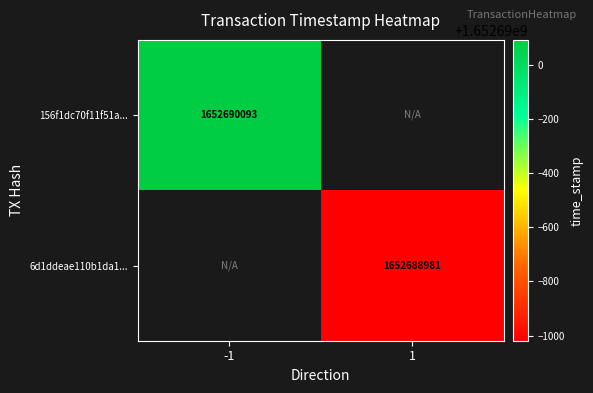

The value of 156f1dc70f11f51a... at -1 is 660249193. True or false?

False